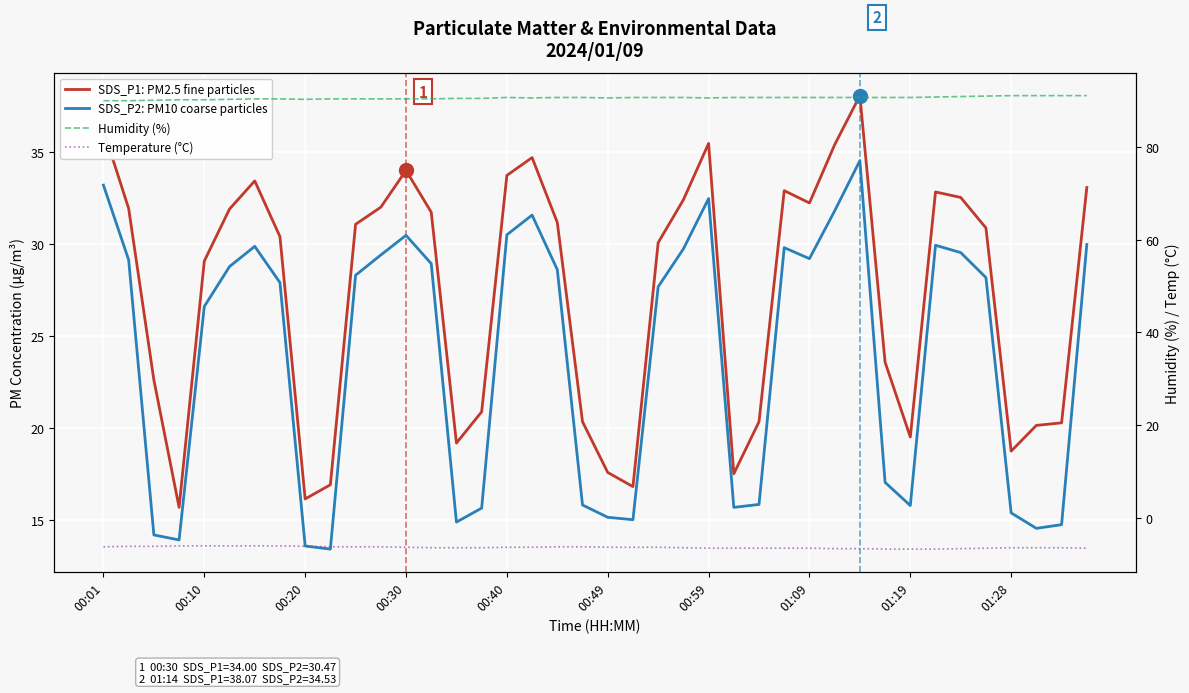

What is the approximate value of Humidity (%) at 00:10?

90.0